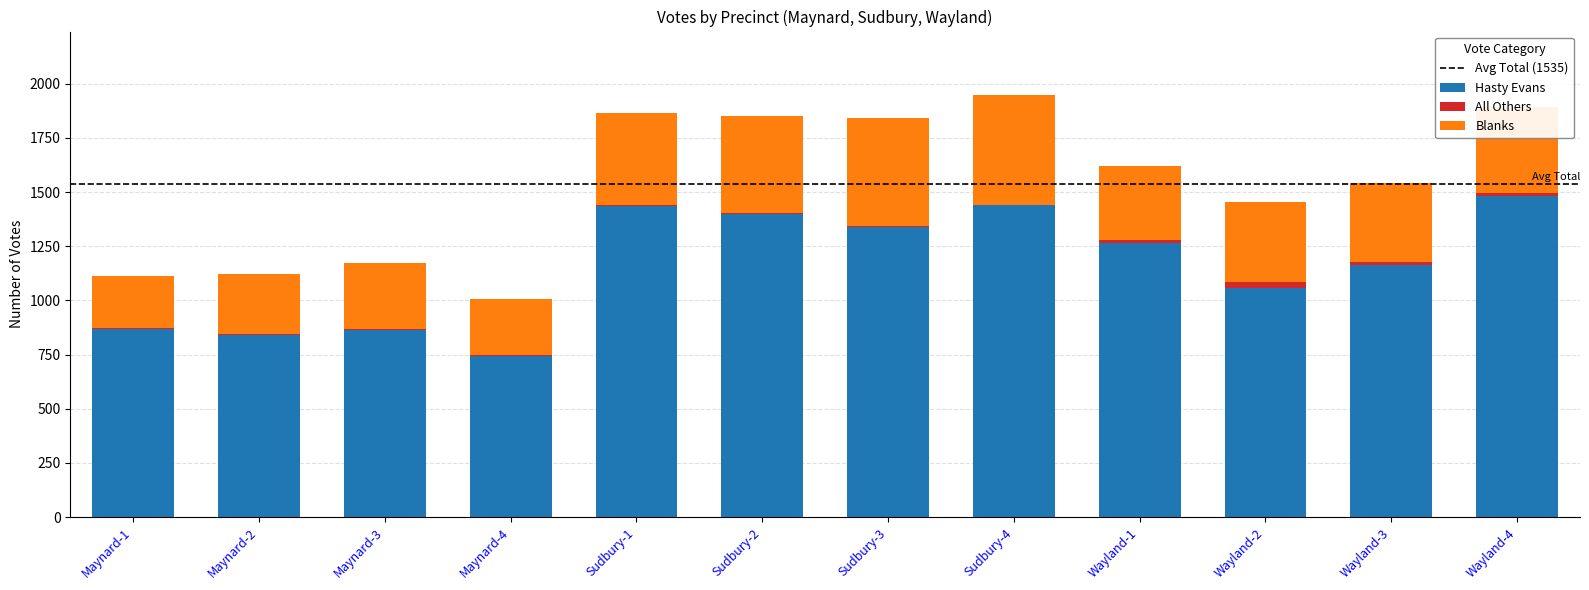

The value of Hasty Evans at Maynard-2 is 406. True or false?

False